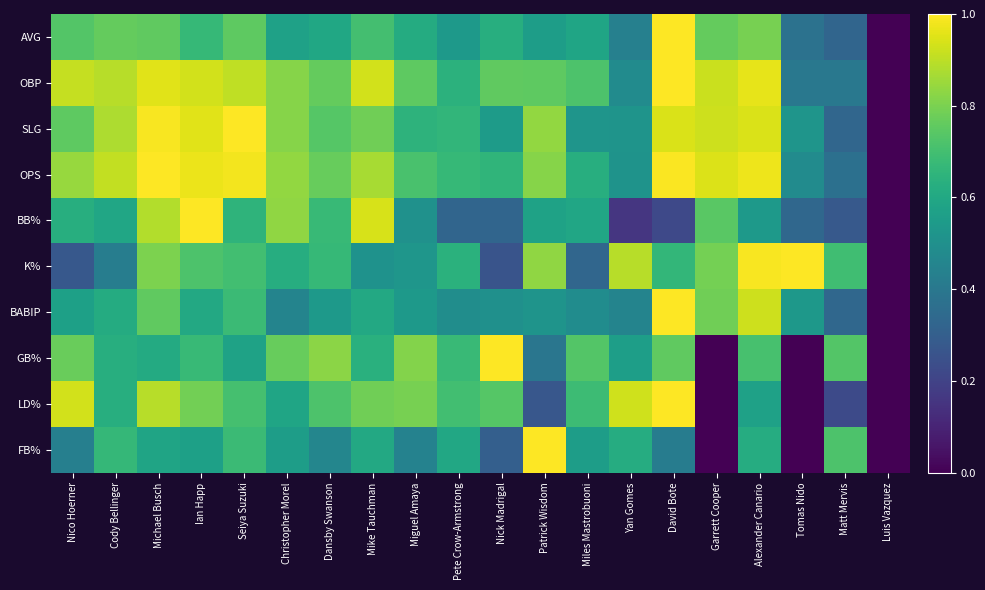

Rank the series by their maximum value, from highest to lowest.

AVG, OBP, SLG, OPS, BB%, K%, BABIP, GB%, LD%, FB%